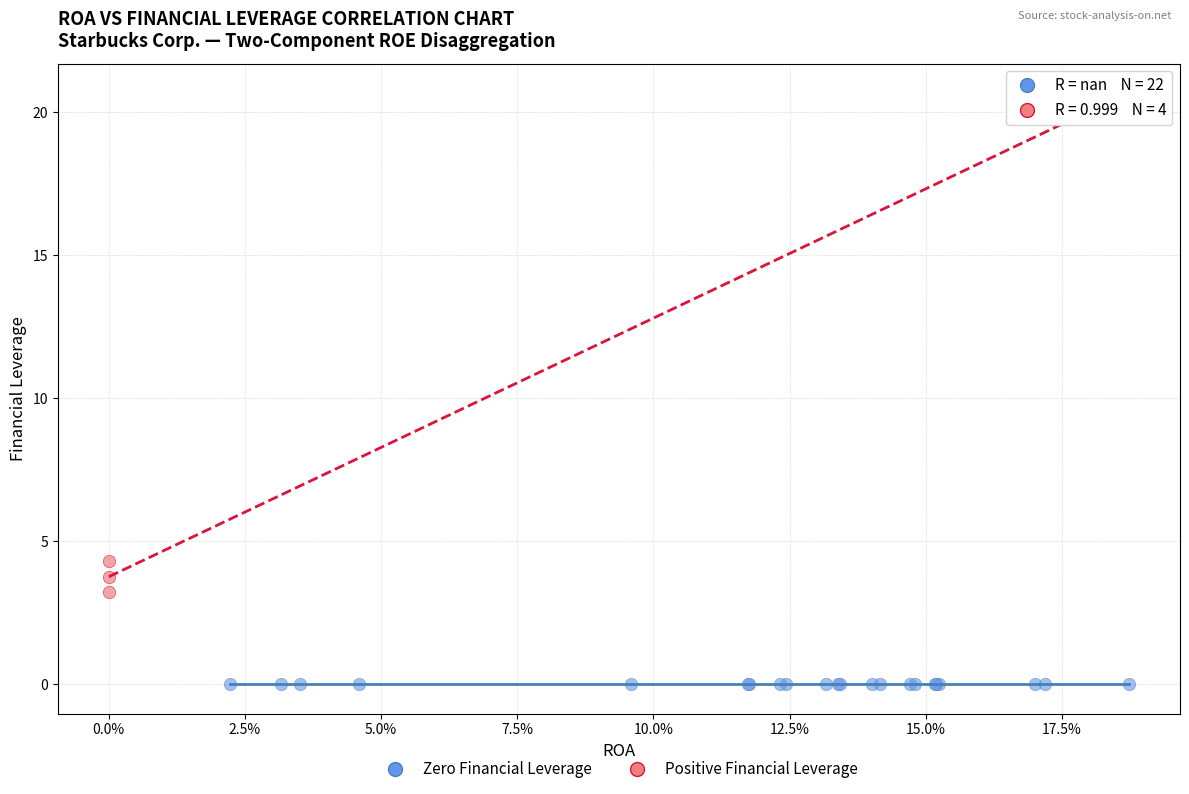

Which series contains the highest Y value?

Positive Financial Leverage